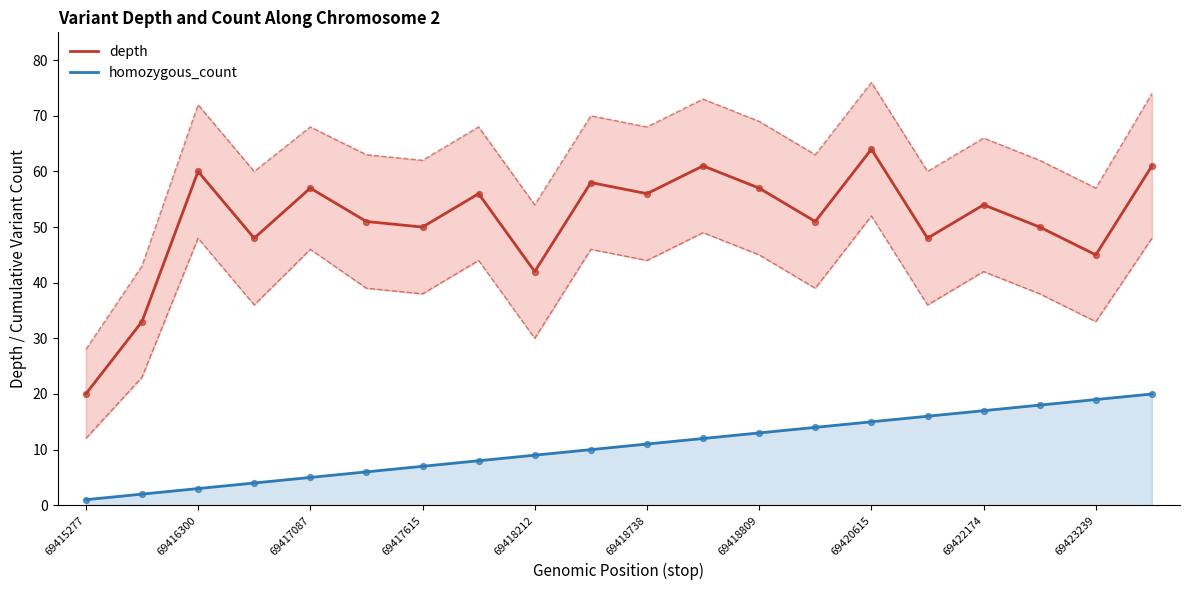

Which series reaches the maximum Y coordinate?

depth